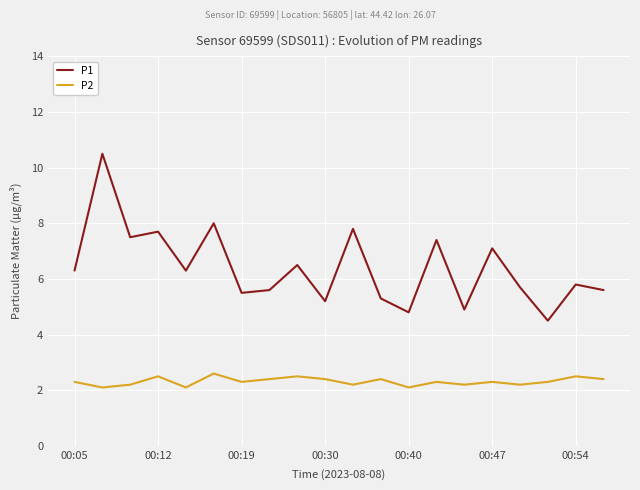

List the series in order of their overall mean, lowest first.

P2, P1